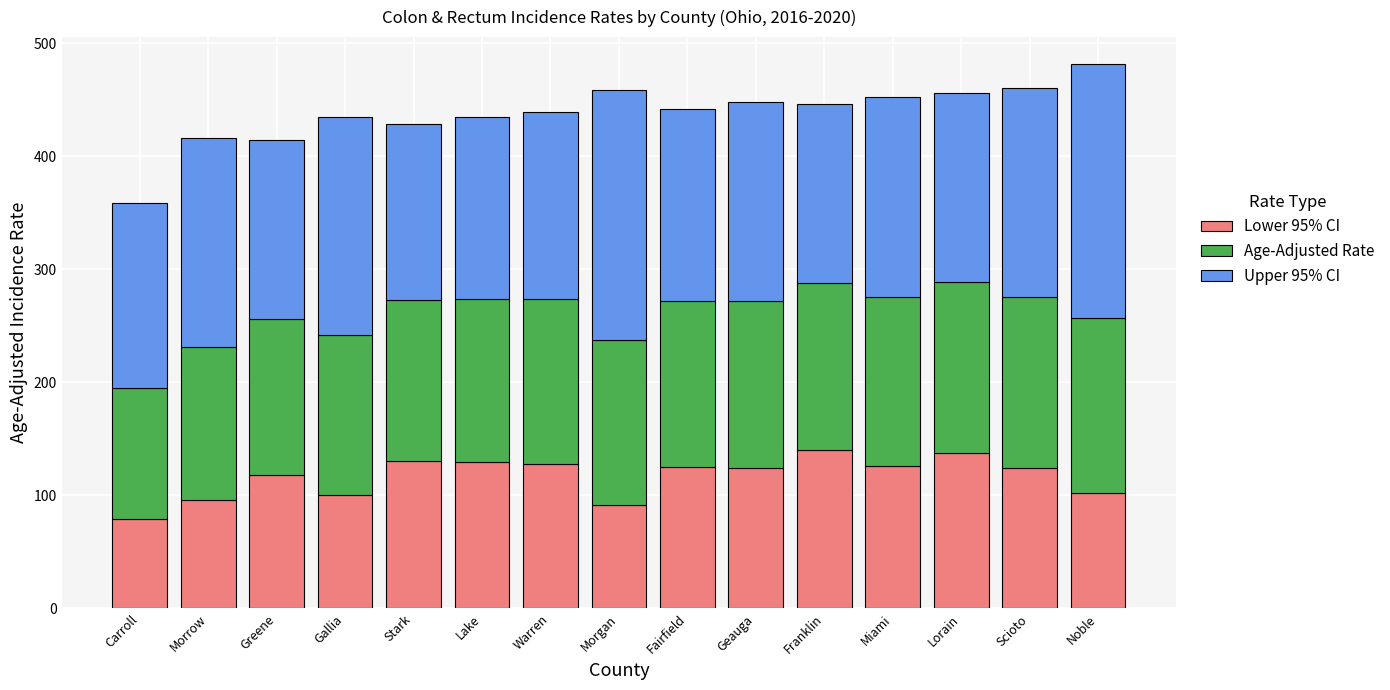

What is the highest value of the Lower 95% CI series?

139.8